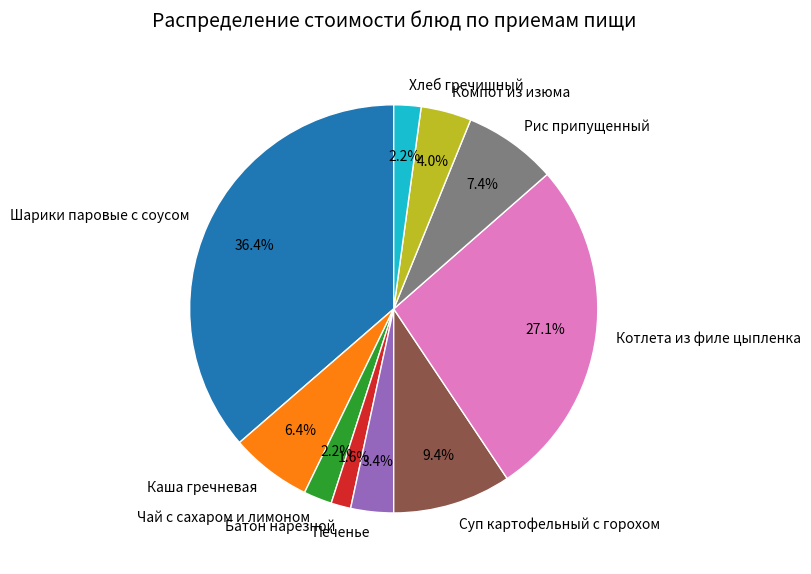

Count the number of slices in the pie.

10